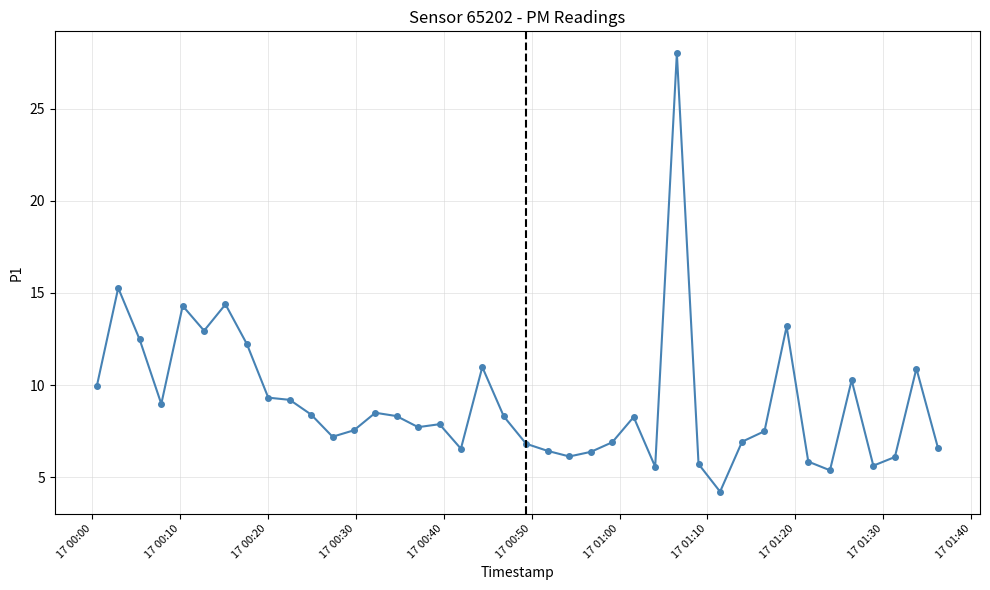

What is the value of the 19th point from the left?

11.0